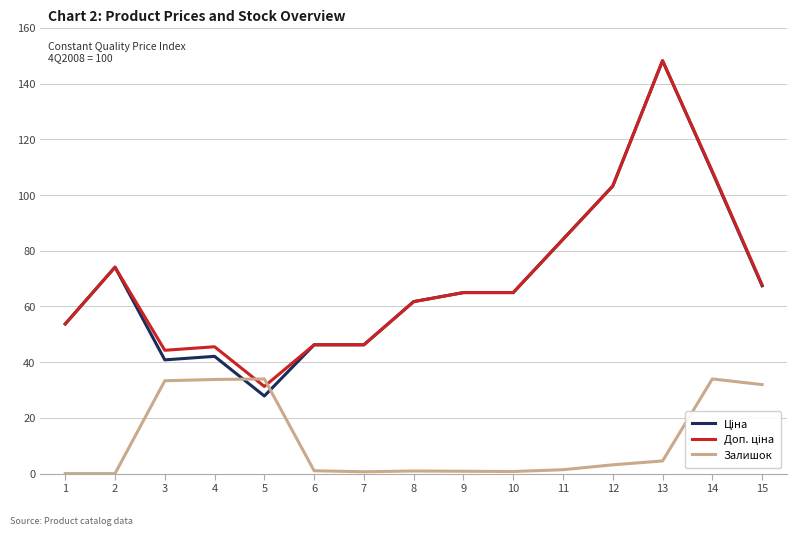

What is the total value across all series at 4?

121.4